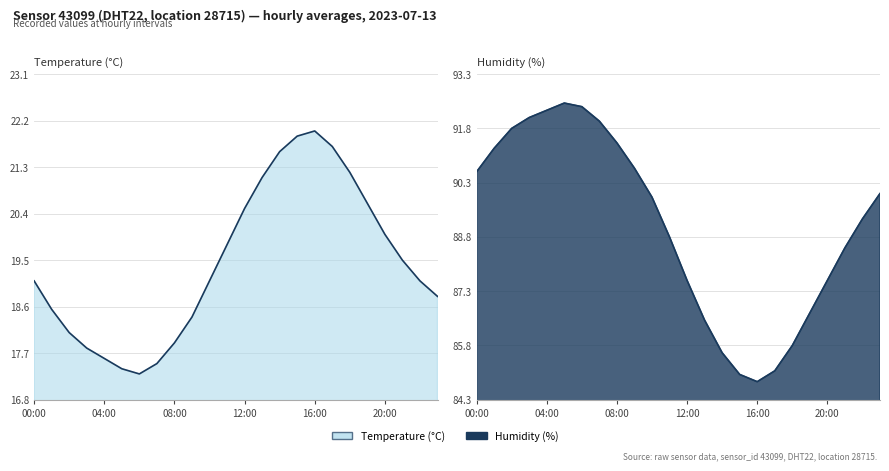

How many values in the temperature series exceed 19?

14